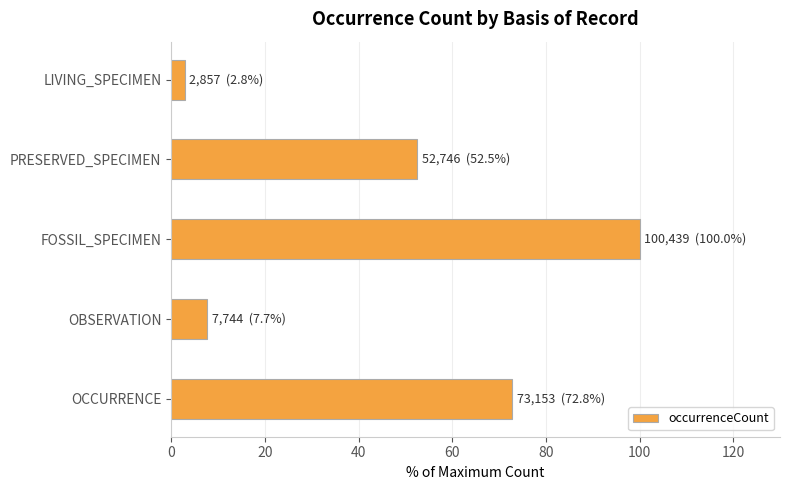

Reading top to bottom, transcribe all the data shown in this chart.

LIVING_SPECIMEN=2.8	PRESERVED_SPECIMEN=52.5	FOSSIL_SPECIMEN=100.0	OBSERVATION=7.7	OCCURRENCE=72.8